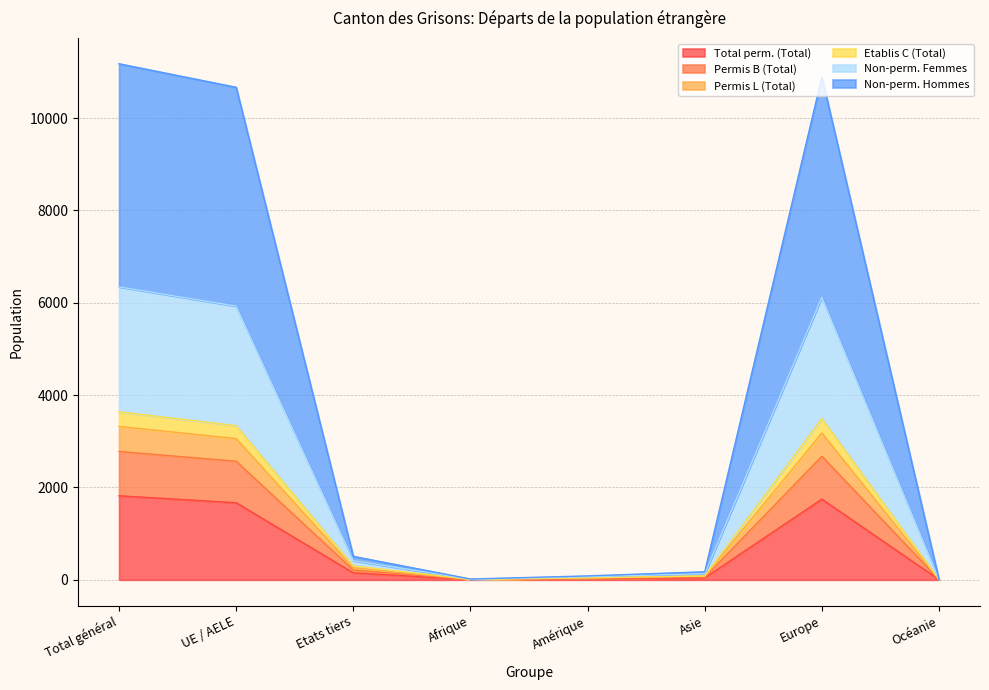

True or false: Permis B (Total) has more than 0 points higher than both neighbors.

True